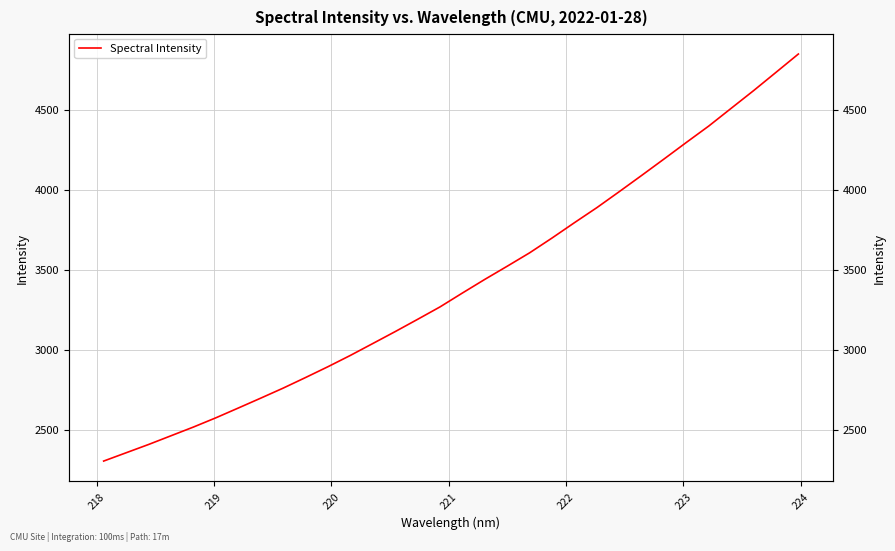

True or false: the data has more than 0 interior local peaks.

False